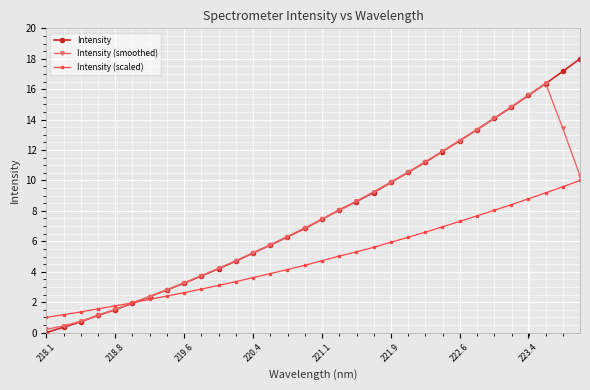

What is the maximum value shown in the chart?

18.0